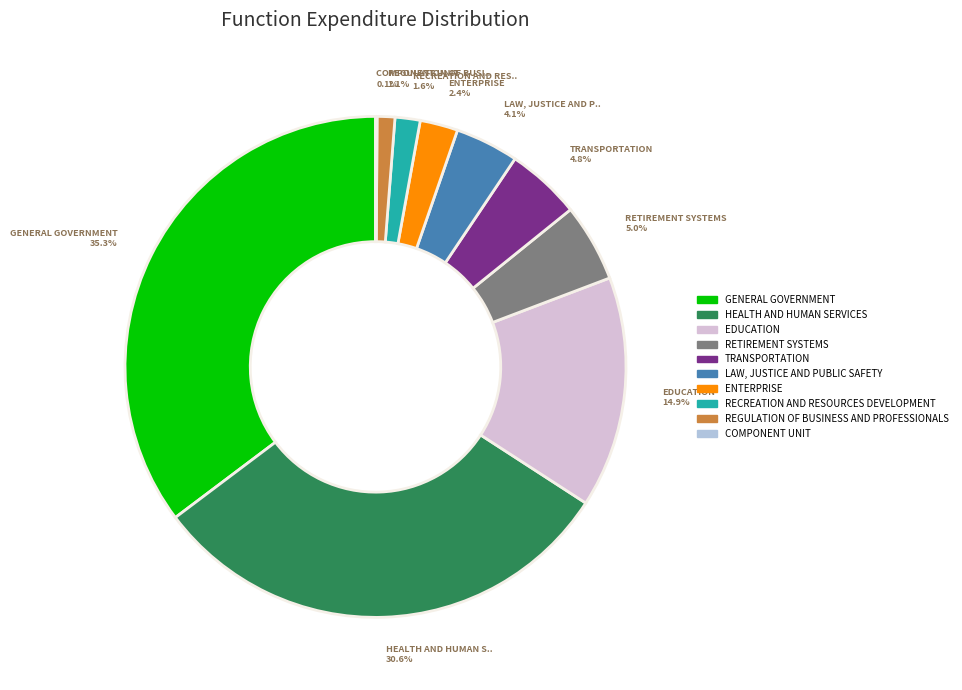

What is the largest slice in the pie chart?

GENERAL GOVERNMENT